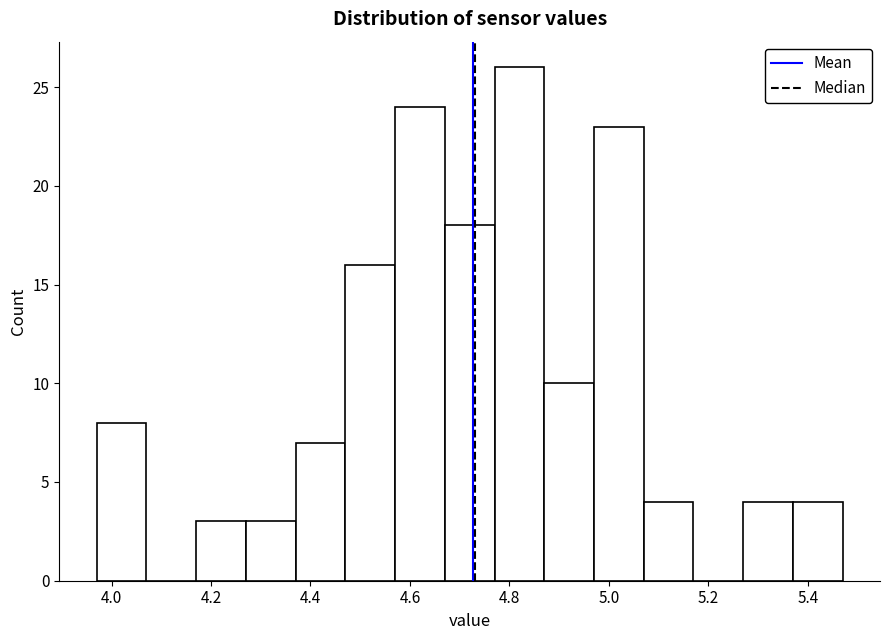

Reading left to right, transcribe this chart: for each bar, give the range it covers on the x-axis and its height. Neither the bar edges nor the heights are printed on the chart, so give them approximately, as read against the axes.

3.97 to 4.07: 8
4.07 to 4.17: 0
4.17 to 4.27: 3
4.27 to 4.37: 3
4.37 to 4.47: 7
4.47 to 4.57: 16
4.57 to 4.67: 24
4.67 to 4.77: 18
4.77 to 4.87: 26
4.87 to 4.97: 10
4.97 to 5.07: 23
5.07 to 5.17: 4
5.17 to 5.27: 0
5.27 to 5.37: 4
5.37 to 5.47: 4